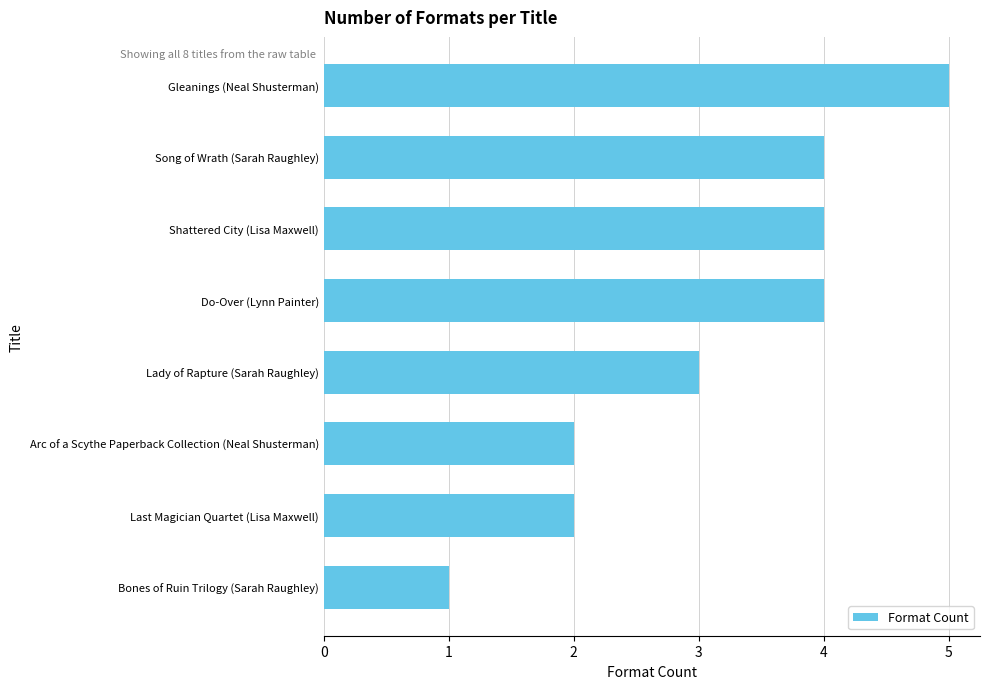

Count the values in the range 2 to 4.

6